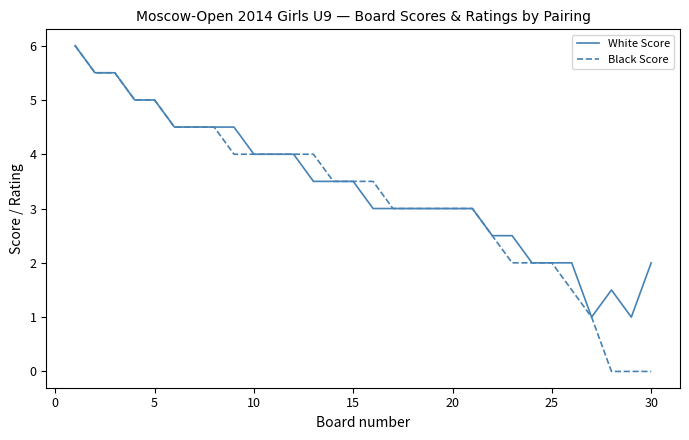

Which series has the widest spread of values?

Black Score